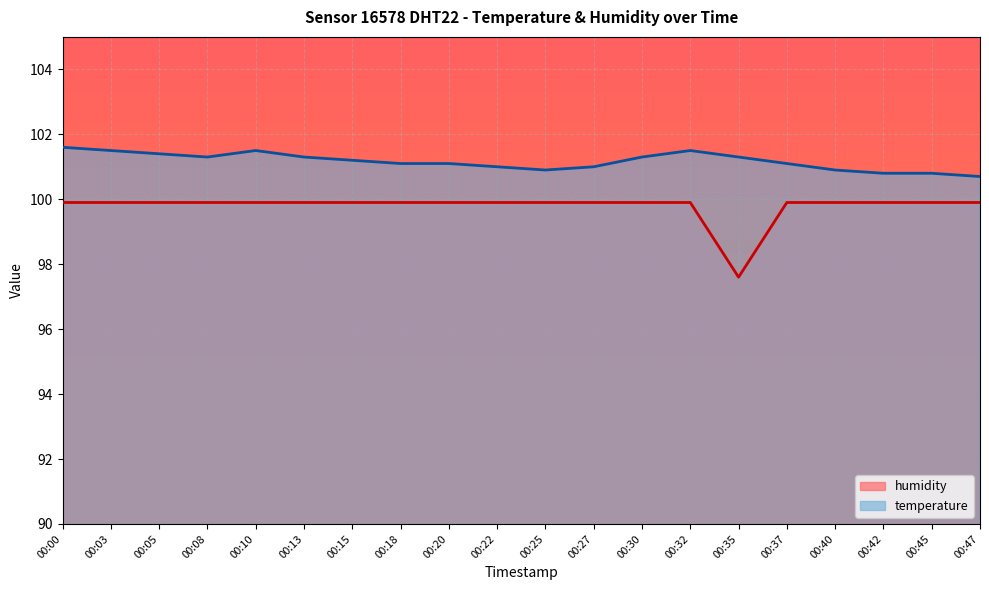

Between 00:40 and 00:08, which is larger?

00:40